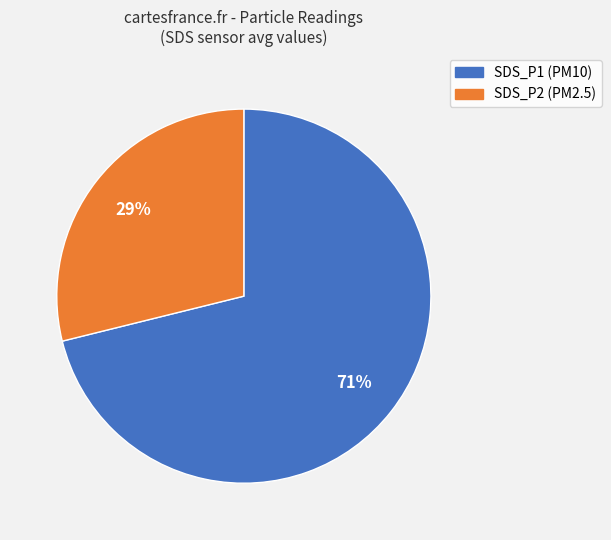

What is the majority slice?

SDS_P1